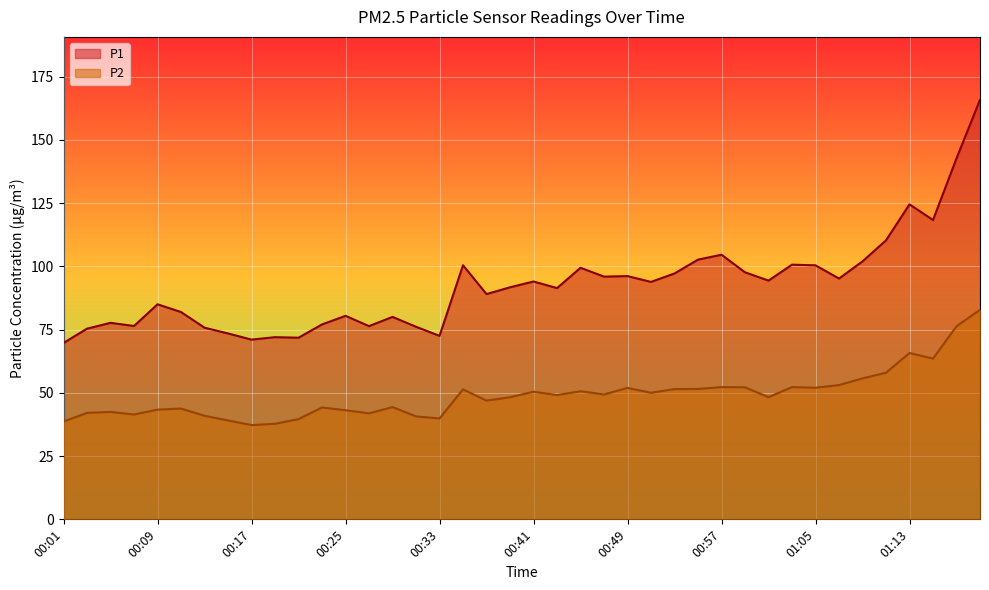

Where is the first local minimum for P2?

00:07